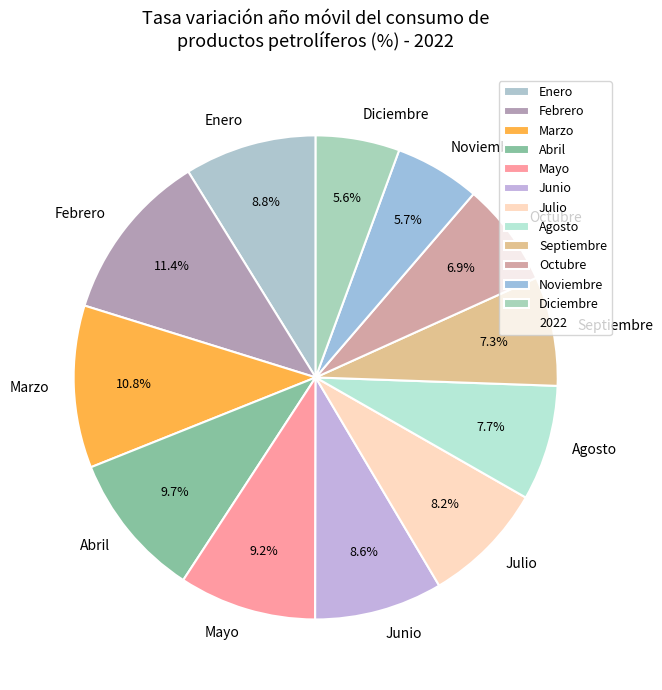

Which has a higher value, Abril or Septiembre?

Abril